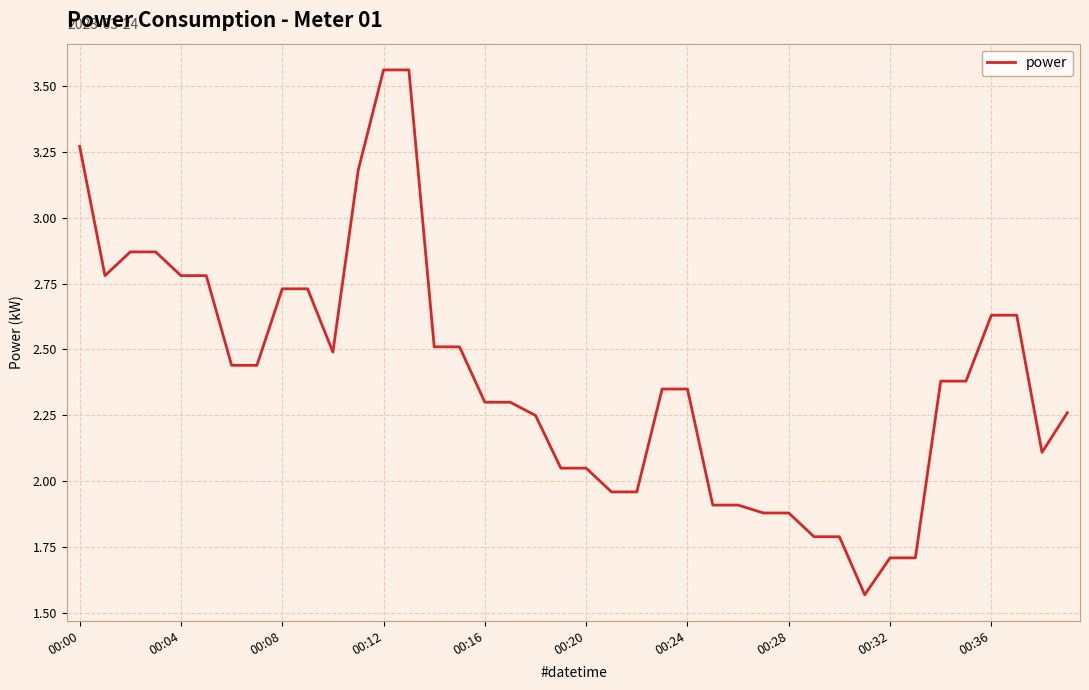

The value at 00:20 is 1.3. True or false?

False